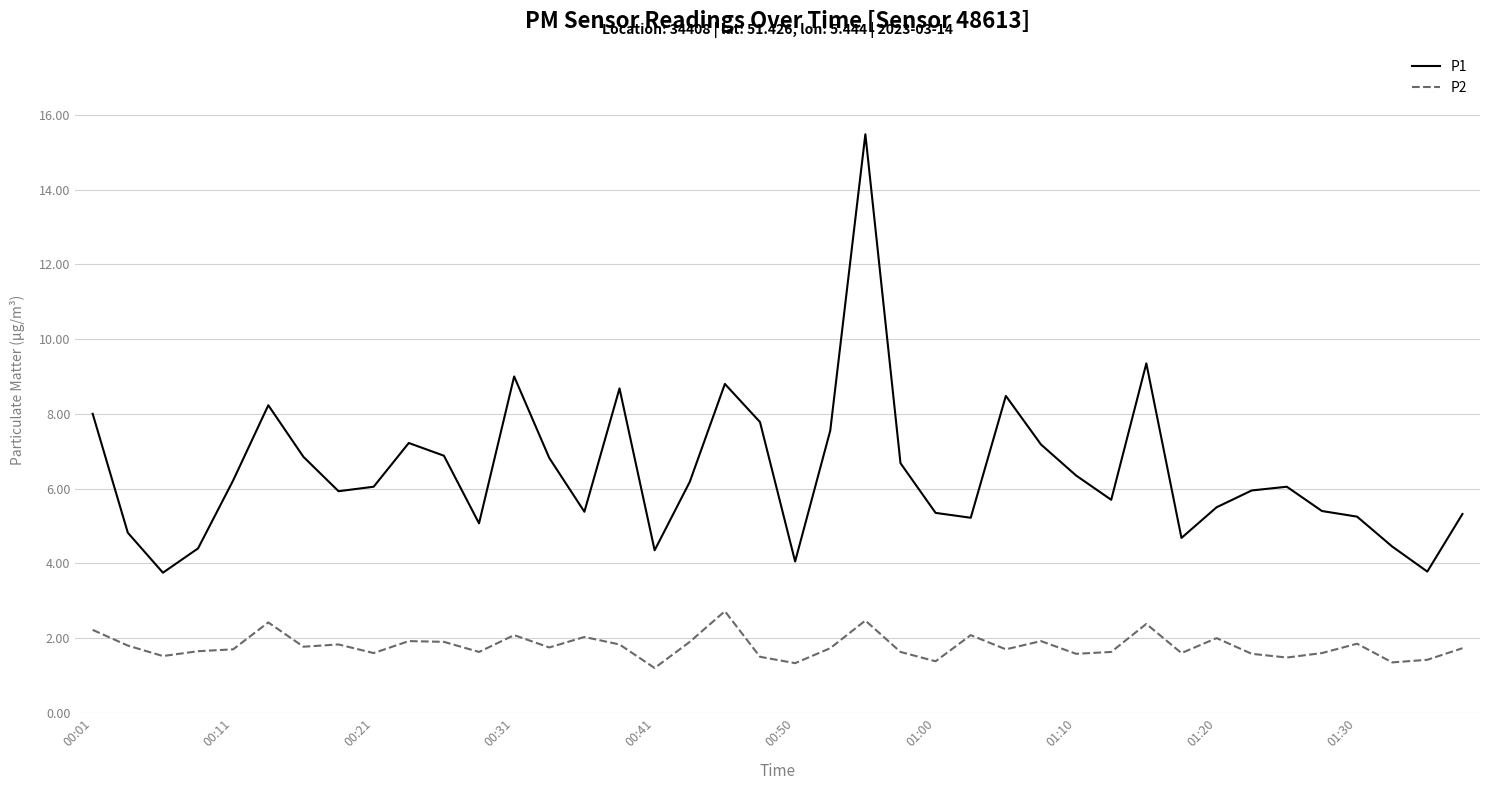

Which series has the largest total across all categories?

P1